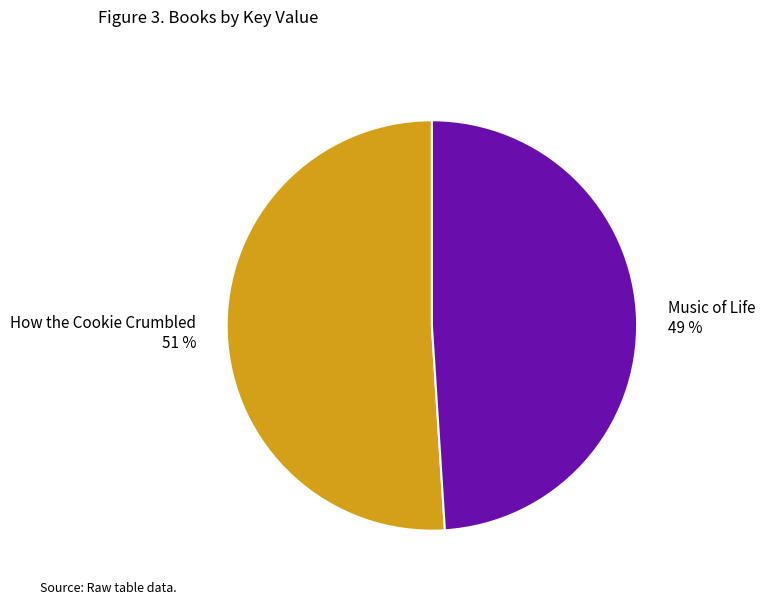

Which slice is the smallest?

Music of Life